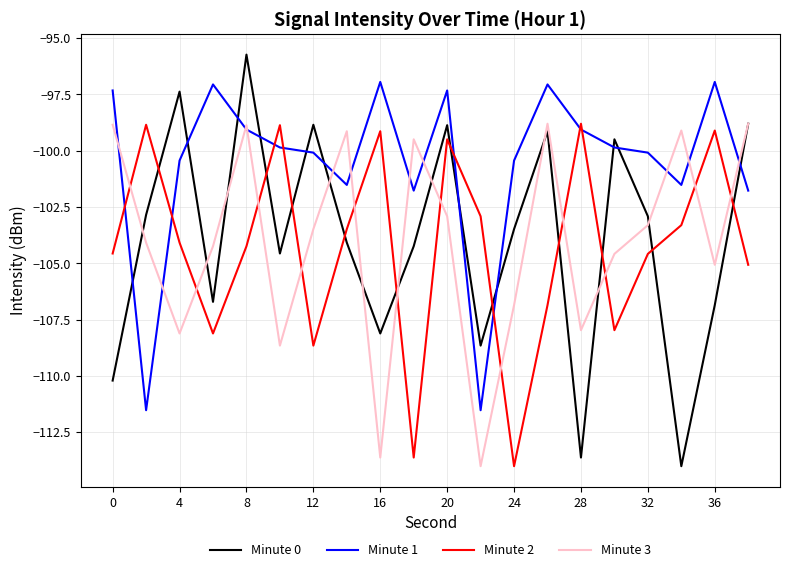

What is the maximum value for Minute 3?

-98.8